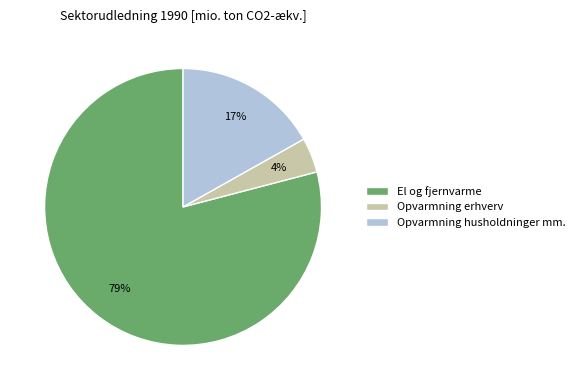

The El og fjernvarme slice represents 79% of the pie. True or false?

True